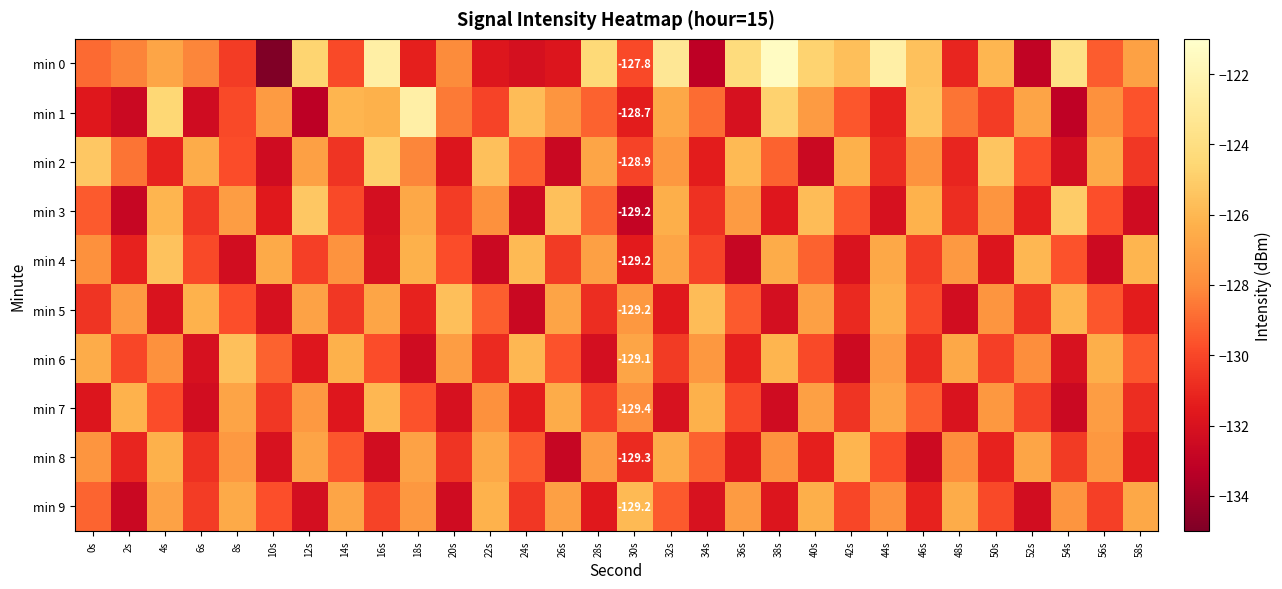

Which series has the widest spread of values?

min 0